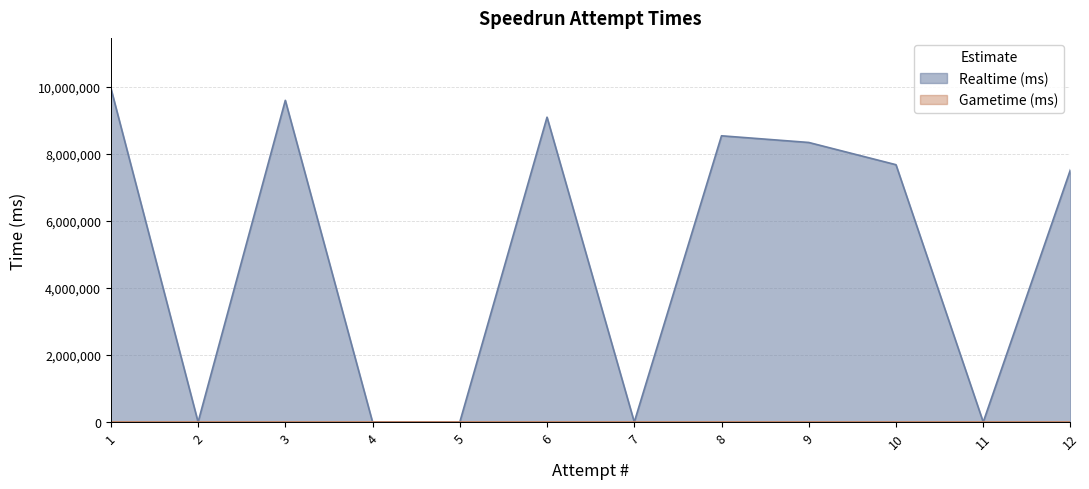

What is the change in value from 2 to 8?

+8540291